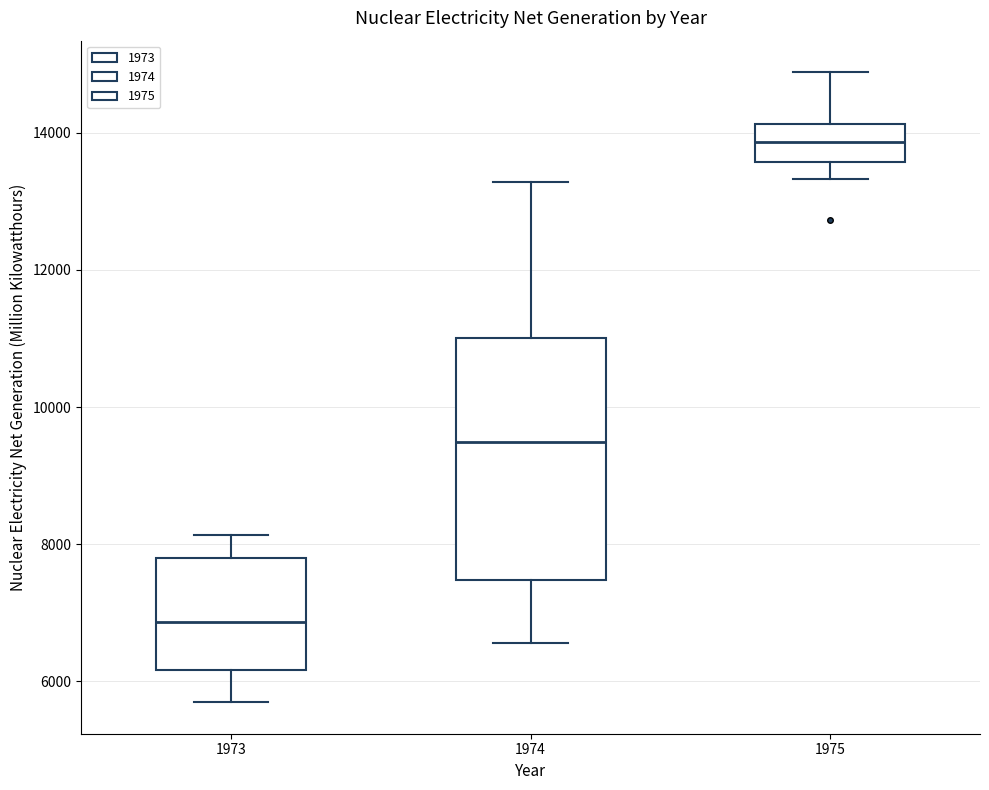

Which box has the lowest median line?

1973